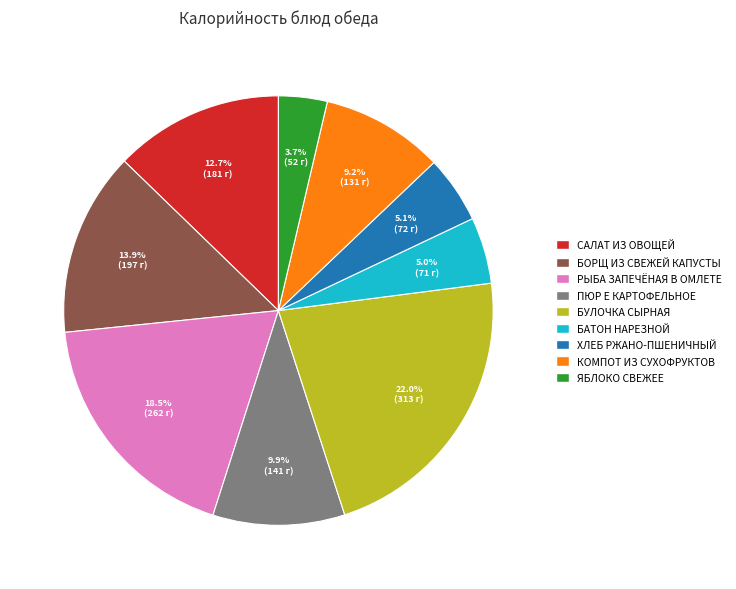

Between РЫБА ЗАПЕЧЁНАЯ В ОМЛЕТЕ and БУЛОЧКА СЫРНАЯ, which is larger?

БУЛОЧКА СЫРНАЯ